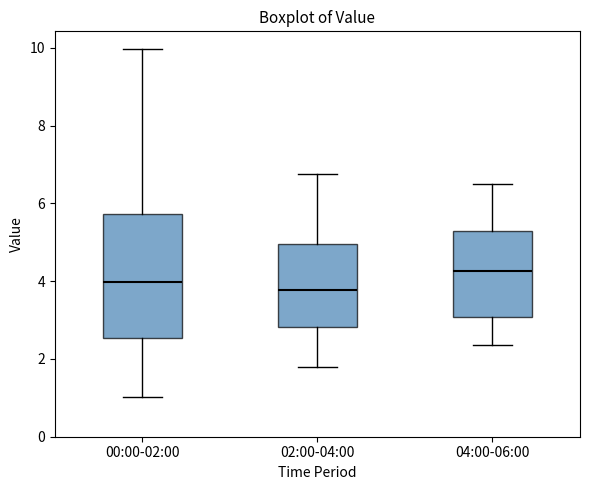

Reading left to right, read every box against the y-axis: the position of its median line, the range the box covers, and the ends of its whiskers. The values are not printed on the chart, so give them approximately, as read against the axis.

00:00-02:00: median 4.0, box 2.6 to 5.8, whiskers 1.0 to 10.0
02:00-04:00: median 3.8, box 2.8 to 5.0, whiskers 1.8 to 6.8
04:00-06:00: median 4.2, box 3.0 to 5.2, whiskers 2.4 to 6.6